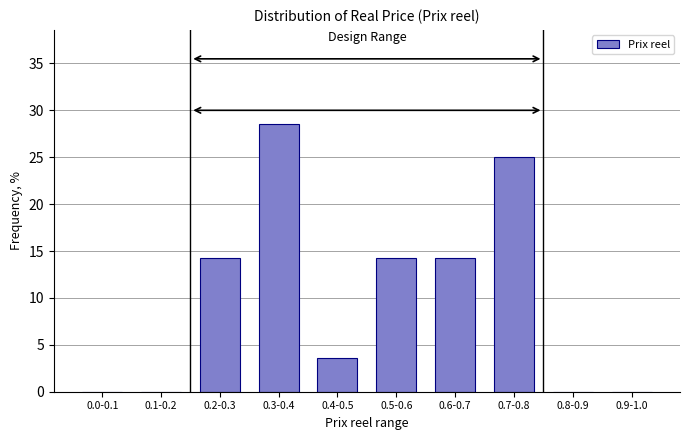

Reading right to left, transcribe all the data shown in this chart.

0.9-1.0=0.0	0.8-0.9=0.0	0.7-0.8=25.0	0.6-0.7=14.3	0.5-0.6=14.3	0.4-0.5=3.6	0.3-0.4=28.6	0.2-0.3=14.3	0.1-0.2=0.0	0.0-0.1=0.0